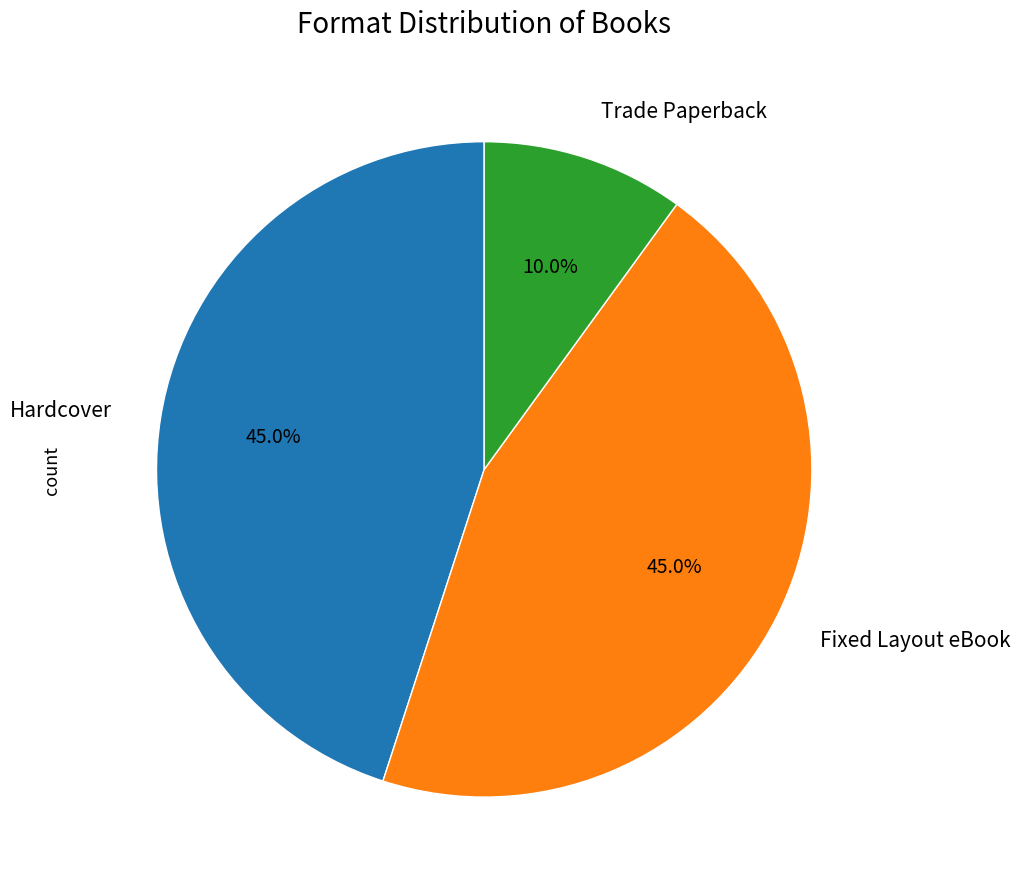

Which slice is the smallest?

Trade Paperback